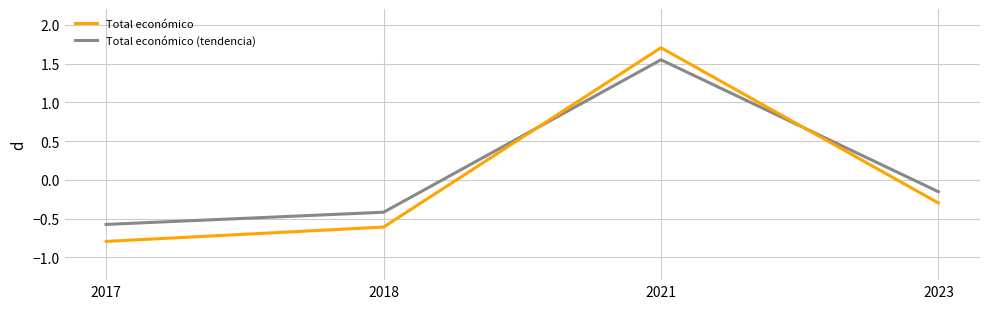

Where is the first local maximum for Total económico (tendencia)?

2021